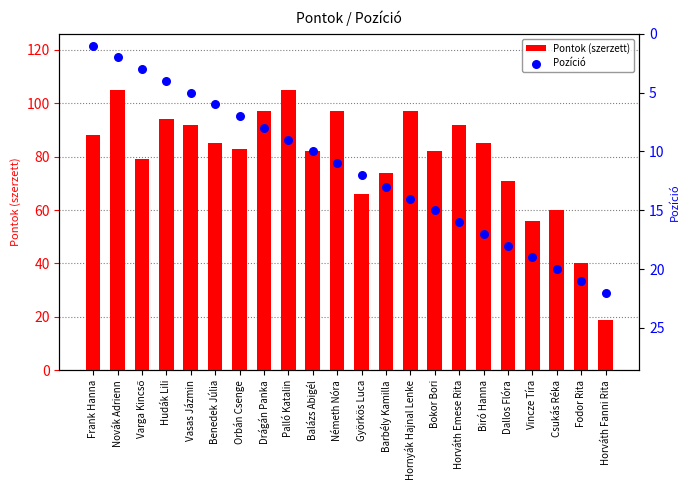

Which series contains the highest Y value?

Pontok (szerzett)